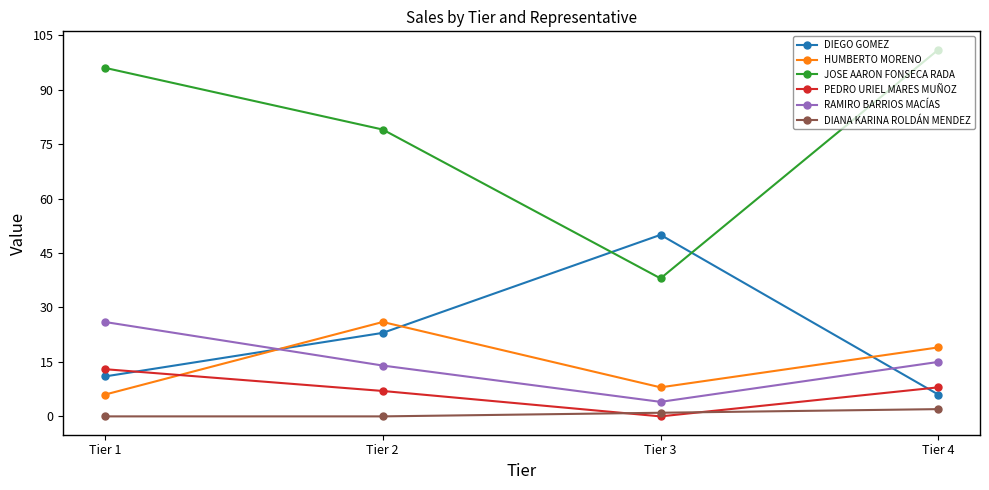

The HUMBERTO MORENO series shows 19 at Tier 4. True or false?

True